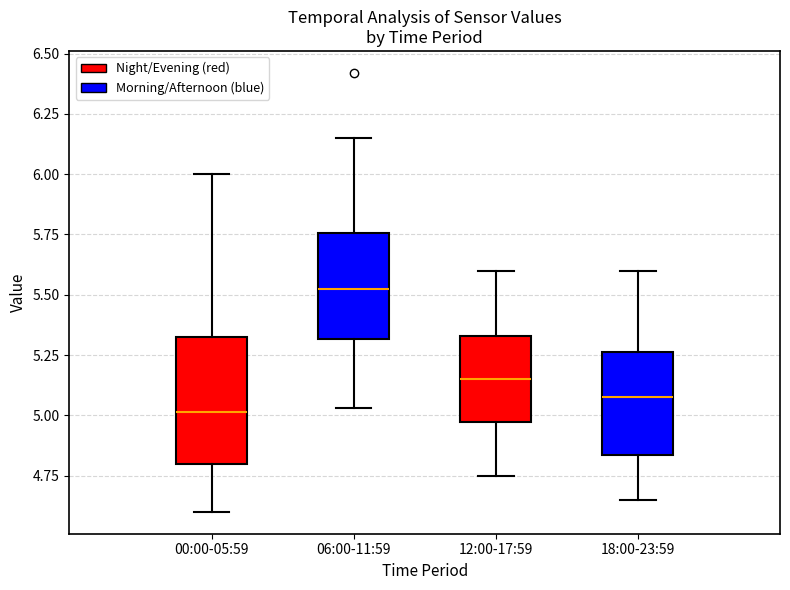

Where does the lower whisker of the box for 00:00-05:59 end on the y-axis? The values are not printed on the chart, so give them approximately, as read against the axis.

4.60